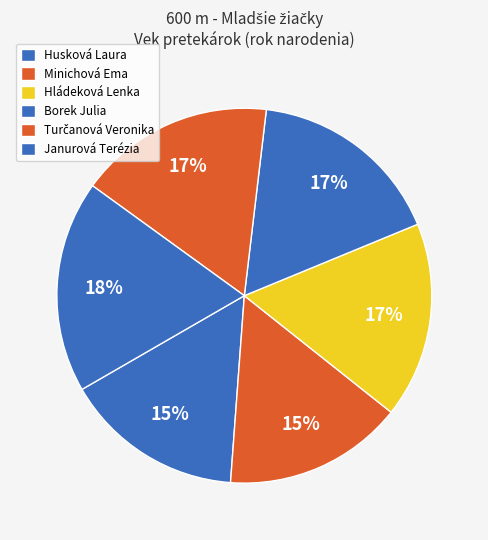

To the nearest percent, what is the difference between the largest and smallest slice percentages?

3%